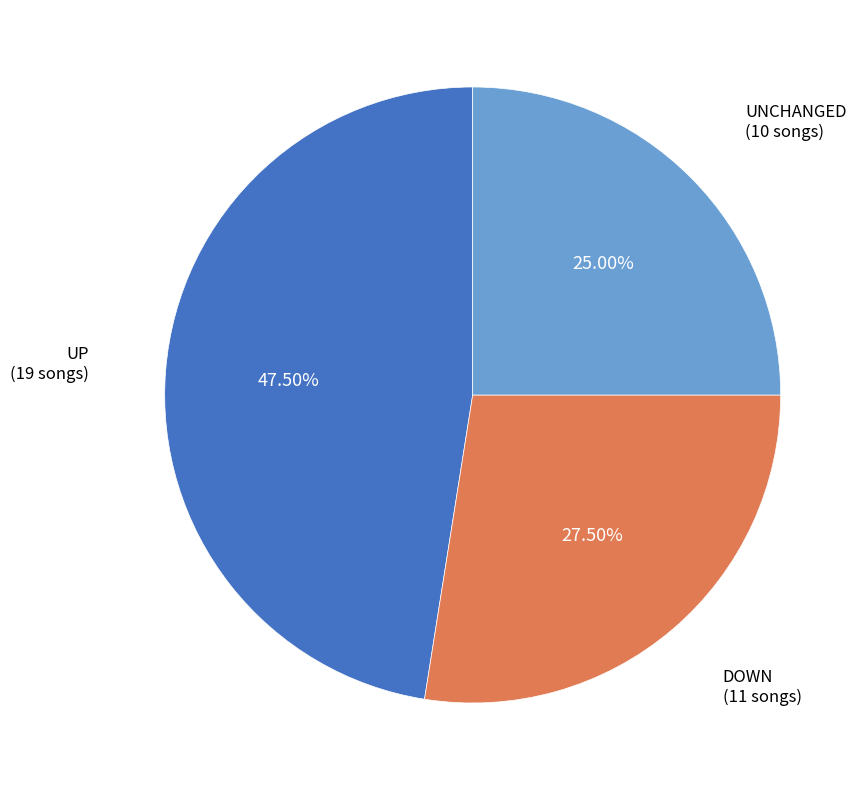

Is there any slice that represents more than half of the pie?

No